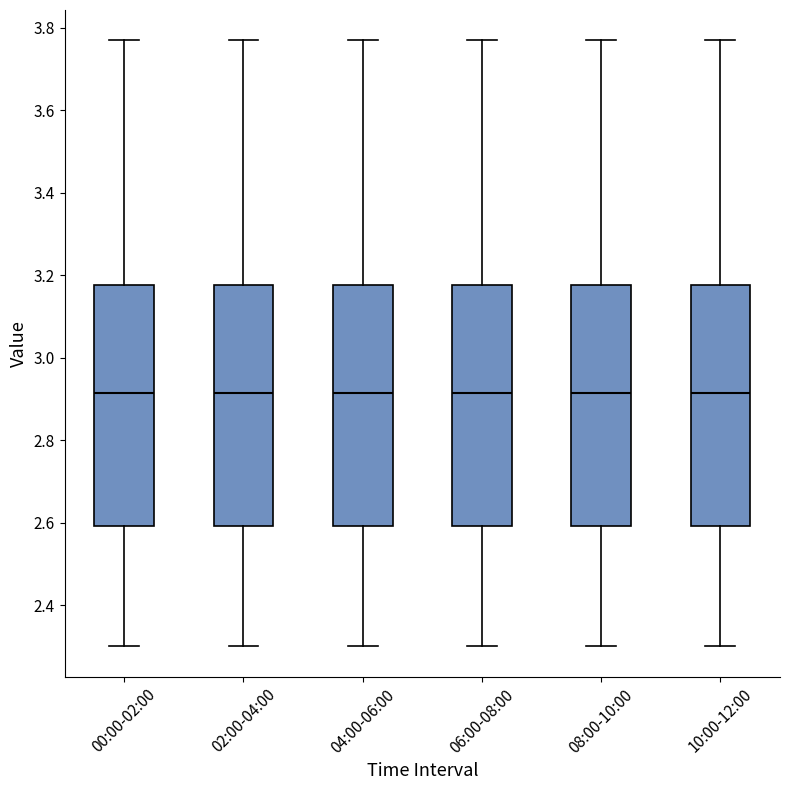

Reading left to right, transcribe this box plot: for each box, give where its median line is, the range the box spans, and where its two whiskers end, as read against the y-axis. The values are not printed on the chart, so give them approximately, as read against the axis.

00:00-02:00: median 2.92, box 2.60 to 3.18, whiskers 2.30 to 3.78
02:00-04:00: median 2.92, box 2.60 to 3.18, whiskers 2.30 to 3.78
04:00-06:00: median 2.92, box 2.60 to 3.18, whiskers 2.30 to 3.78
06:00-08:00: median 2.92, box 2.60 to 3.18, whiskers 2.30 to 3.78
08:00-10:00: median 2.92, box 2.60 to 3.18, whiskers 2.30 to 3.78
10:00-12:00: median 2.92, box 2.60 to 3.18, whiskers 2.30 to 3.78